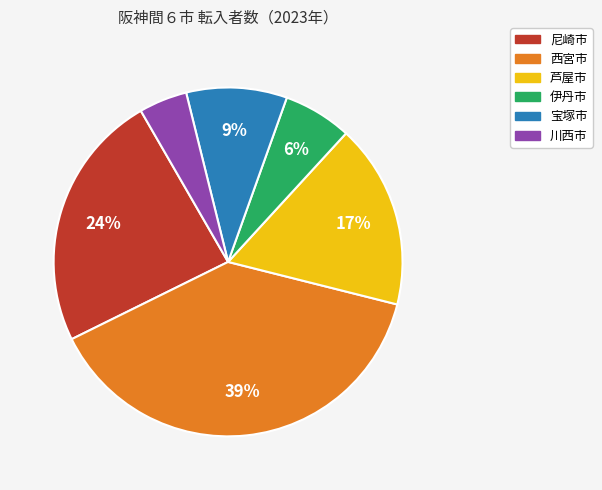

Is there any slice that represents more than half of the pie?

No